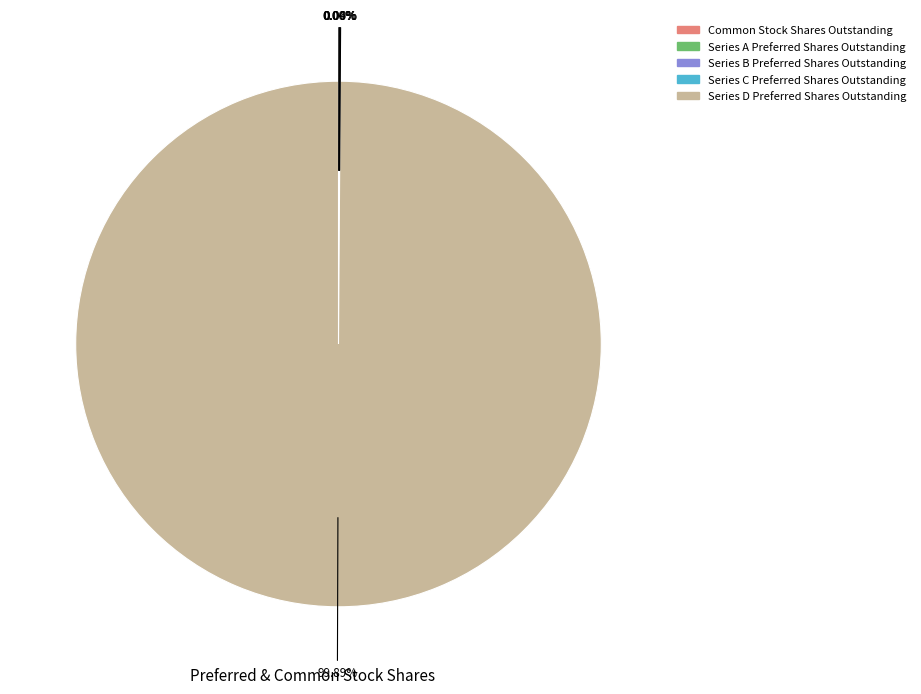

Does any single category account for the majority?

Yes